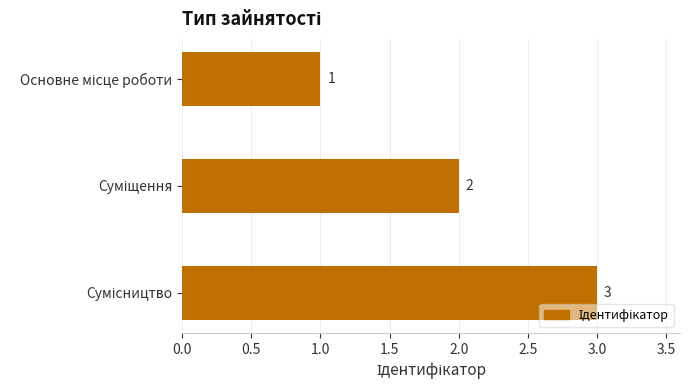

What is the sum of all values?

6